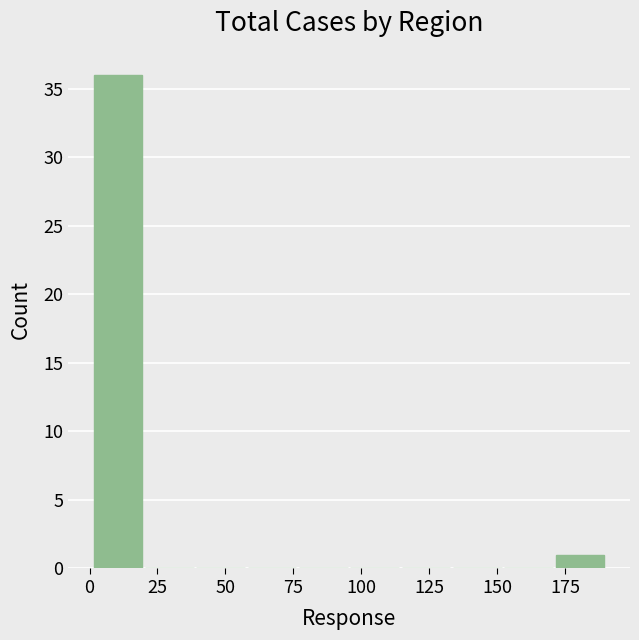

Around what value on the x-axis is the tallest bar? Give the approximate position of its centre, as read against the axis.

10